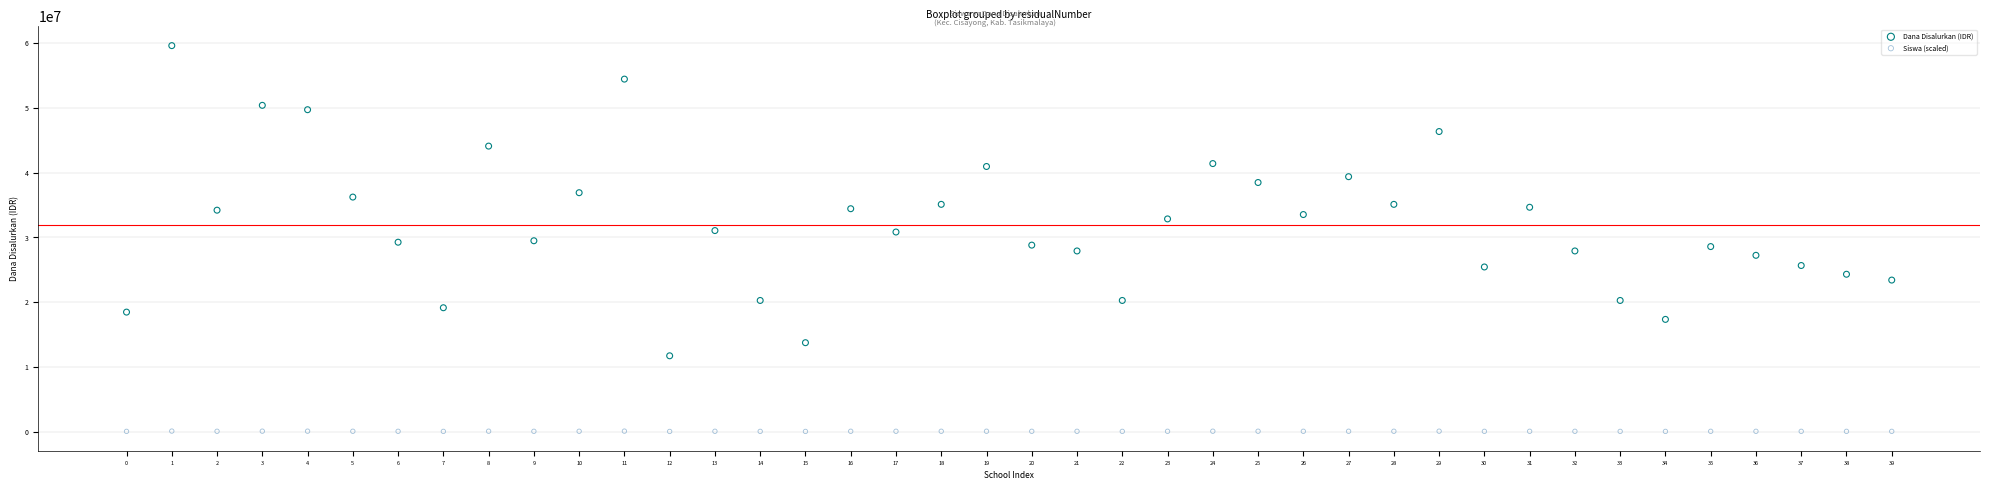

Which series contains the highest Y value?

Dana Disalurkan (IDR)